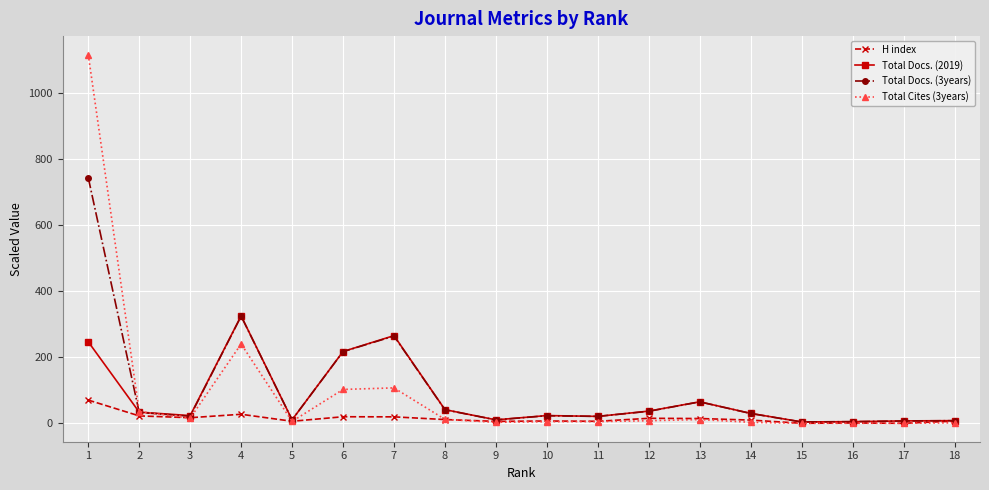

What is the greatest value displayed?

1117.2